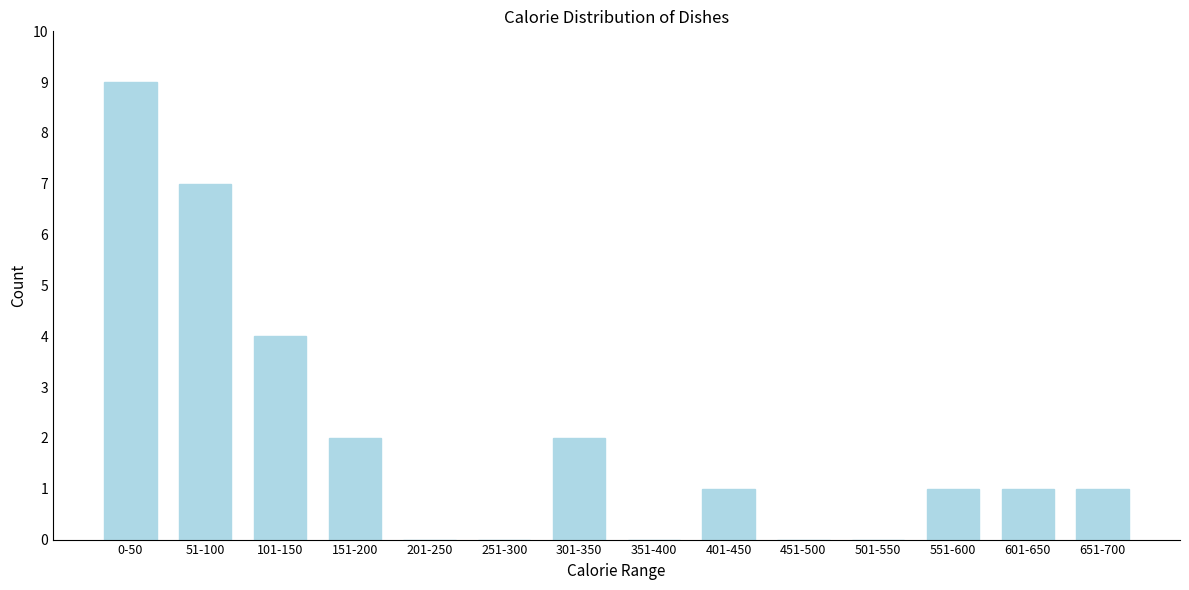

Reading right to left, what are all the values shown in this chart?

651-700=1	601-650=1	551-600=1	501-550=0	451-500=0	401-450=1	351-400=0	301-350=2	251-300=0	201-250=0	151-200=2	101-150=4	51-100=7	0-50=9